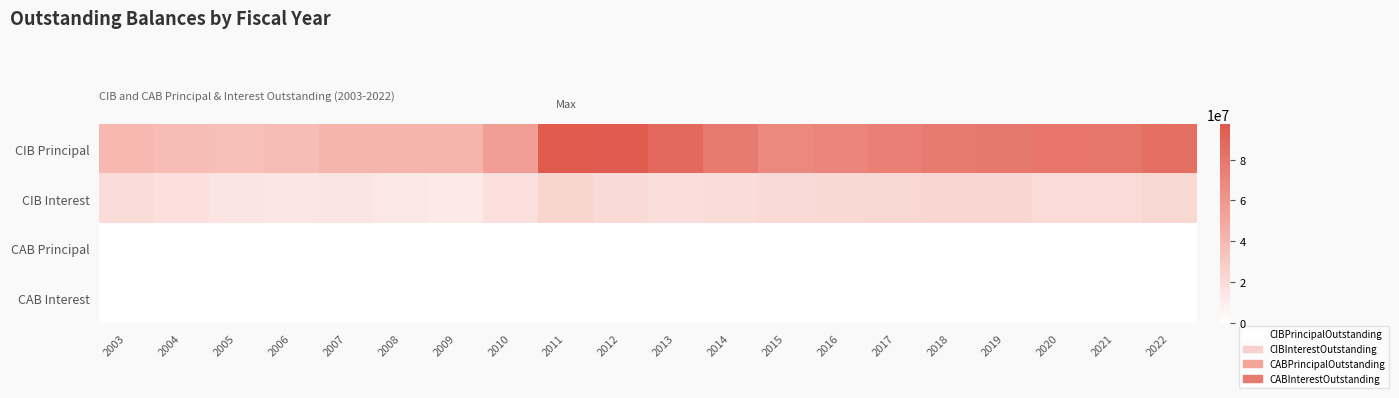

At how many categories does at least one series exceed 89118825?

2